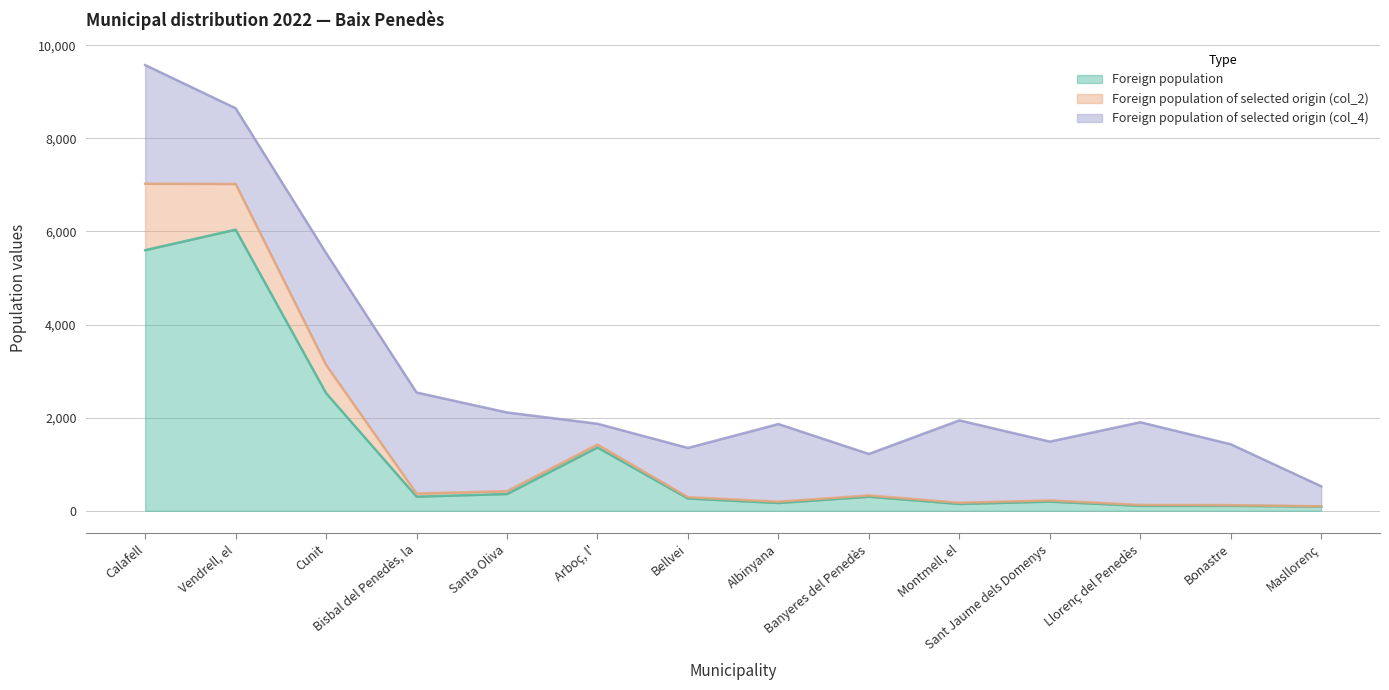

How many data points does each series have?

14